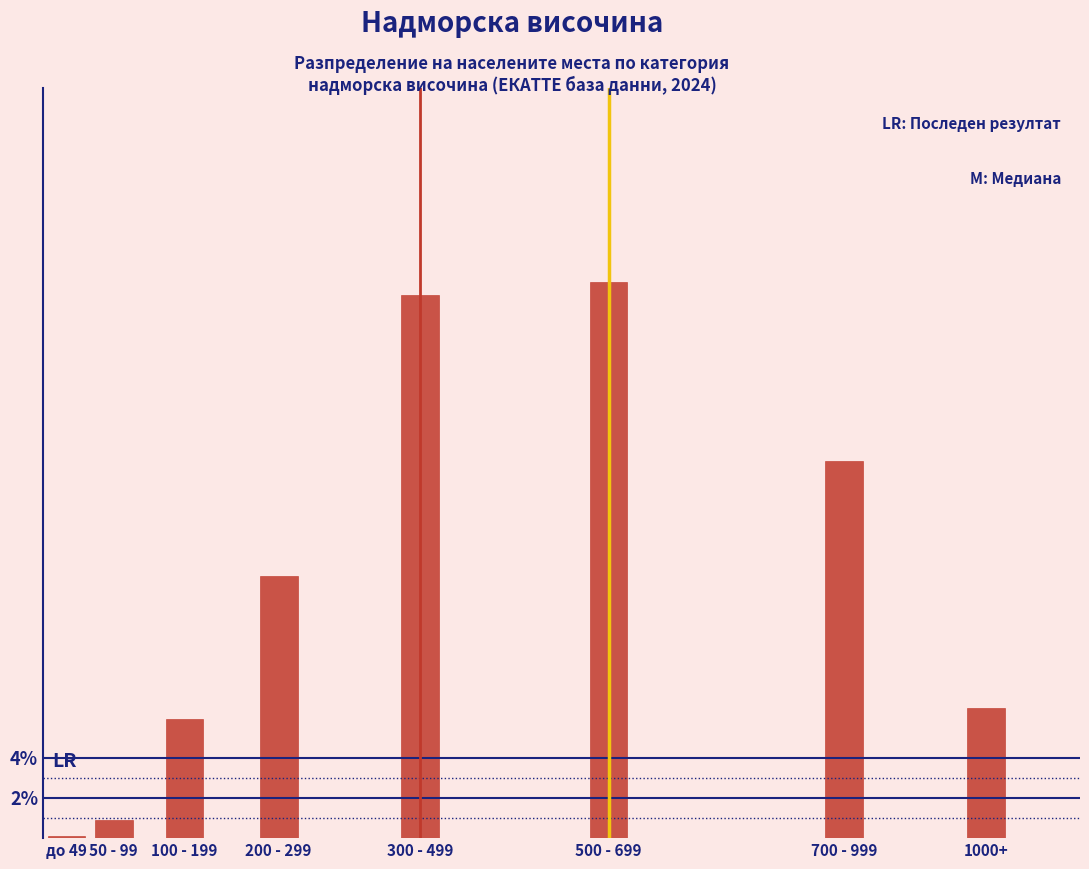

Reading left to right, list all the values displayed in this chart.

до 49=0.1	50 - 99=0.9	100 - 199=5.9	200 - 299=13.1	300 - 499=27.1	500 - 699=27.7	700 - 999=18.8	1000+=6.5